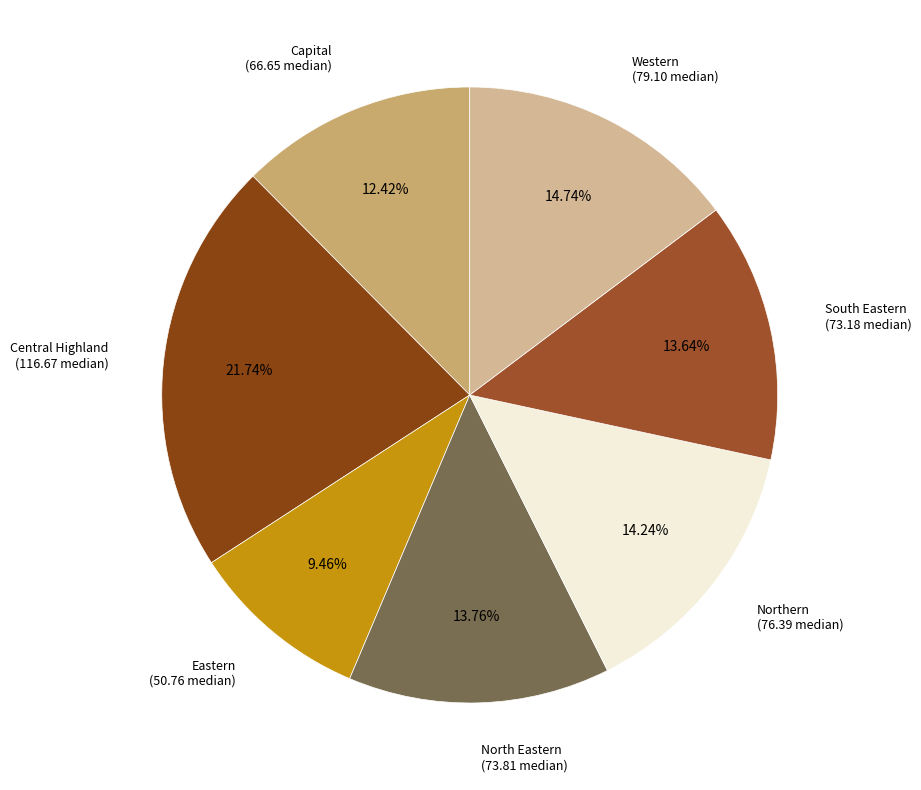

Which has a higher value, North Eastern or Capital?

North Eastern